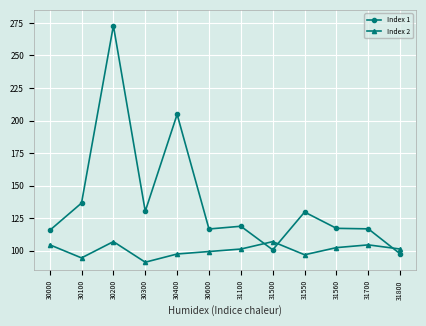

What are all the series names shown in the legend?

Index 1, Index 2